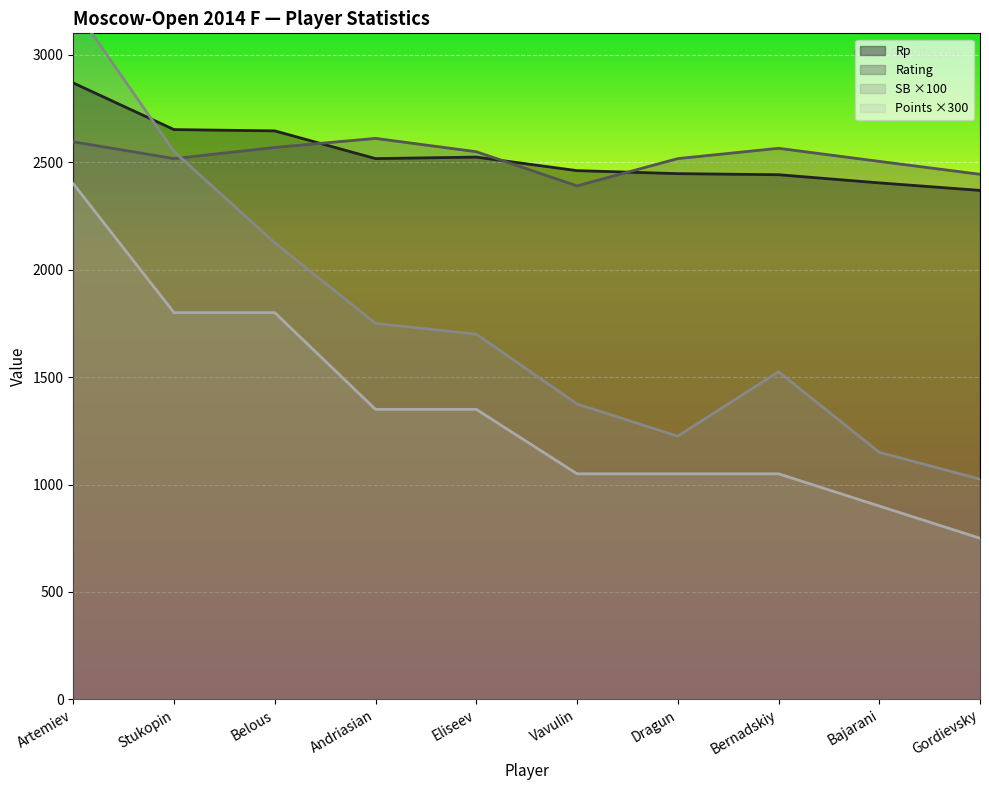

At how many categories does at least one series exceed 1946?

10